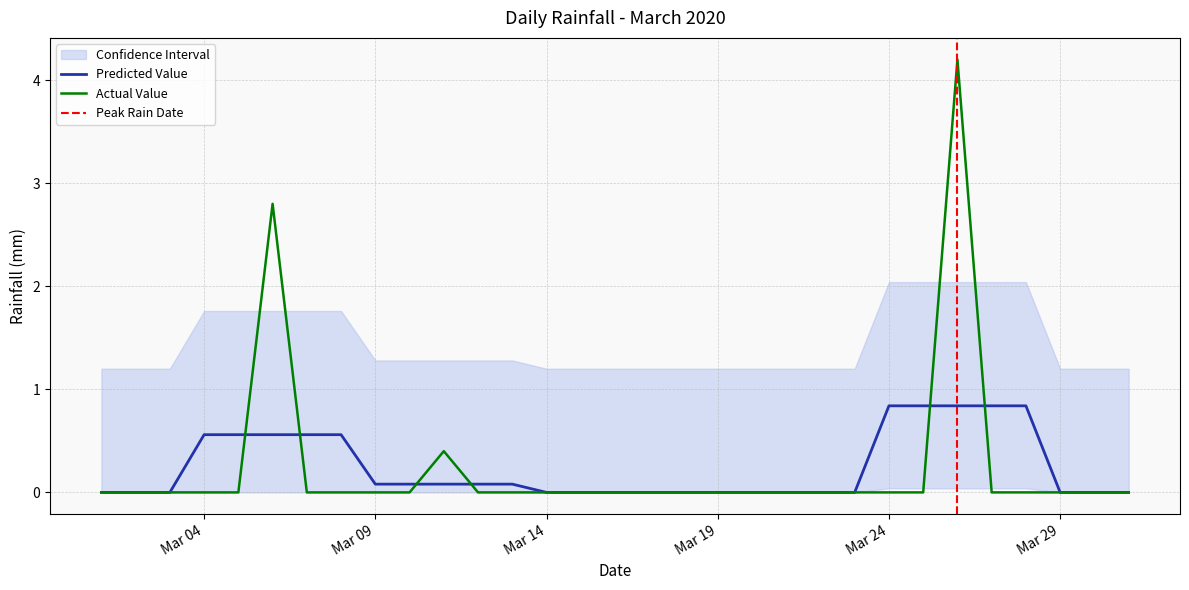

What is the difference between the second highest and second lowest values?

2.8